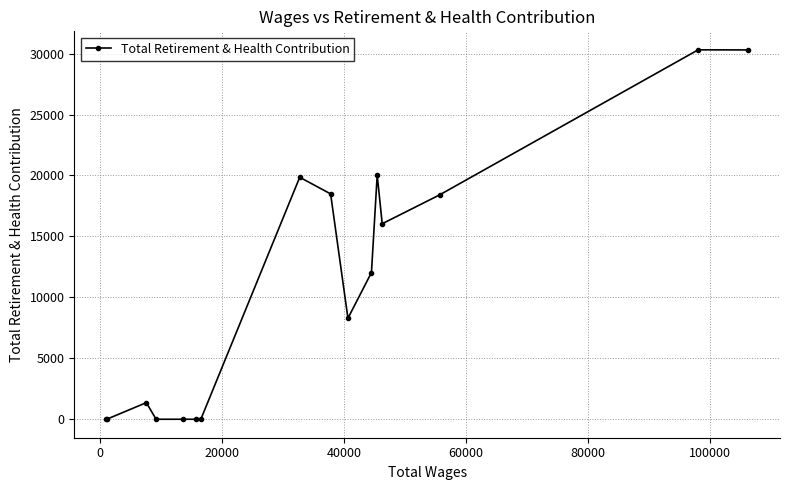

What is the average value?

10945